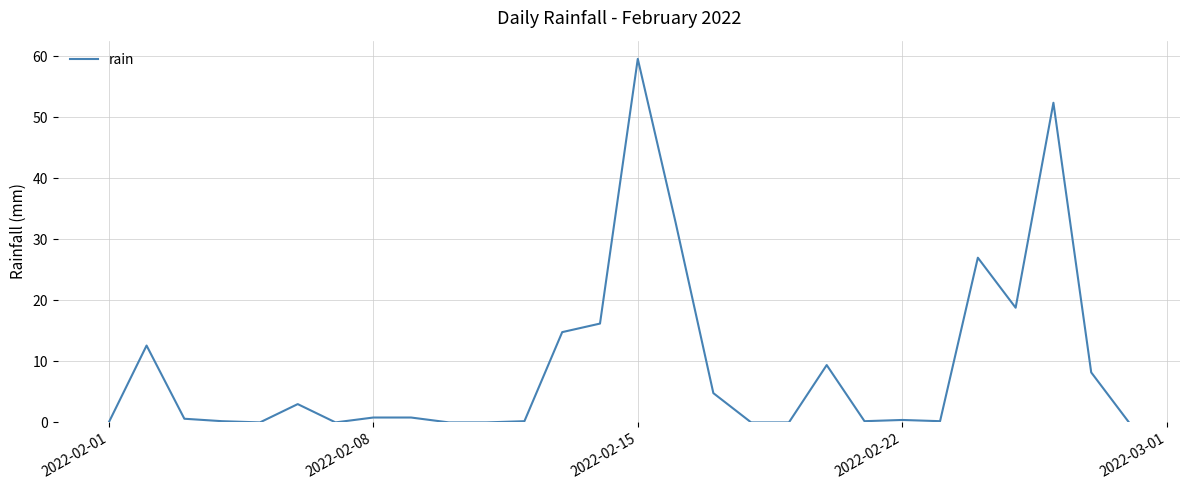

What is the greatest value displayed?

59.6